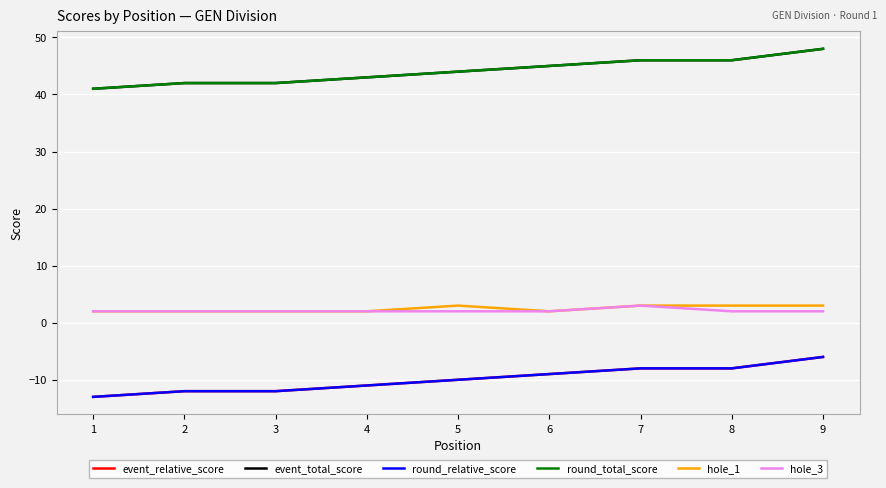

Does the chart have visible grid lines?

Yes